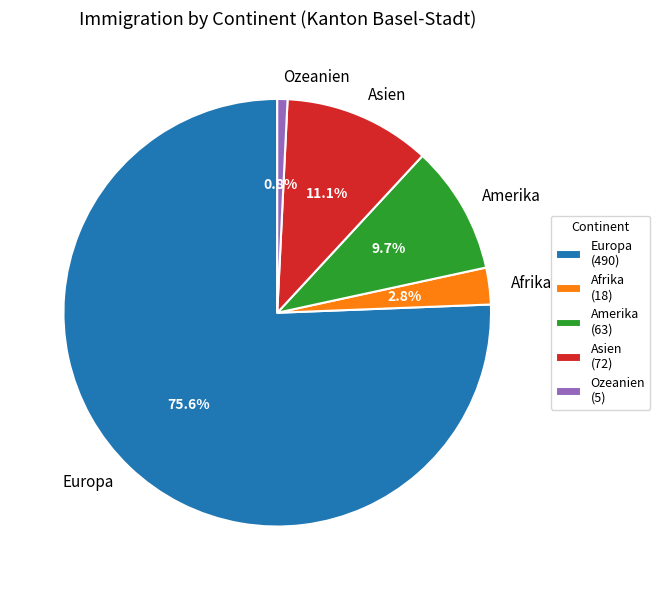

What is the largest slice in the pie chart?

Europa